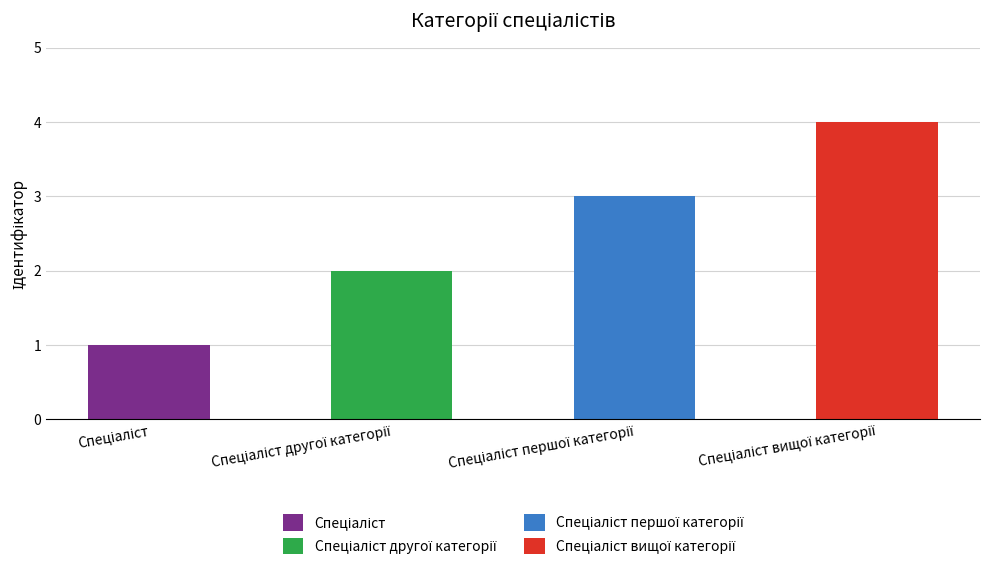

Reading right to left, what are all the values shown in this chart?

4	3	2	1